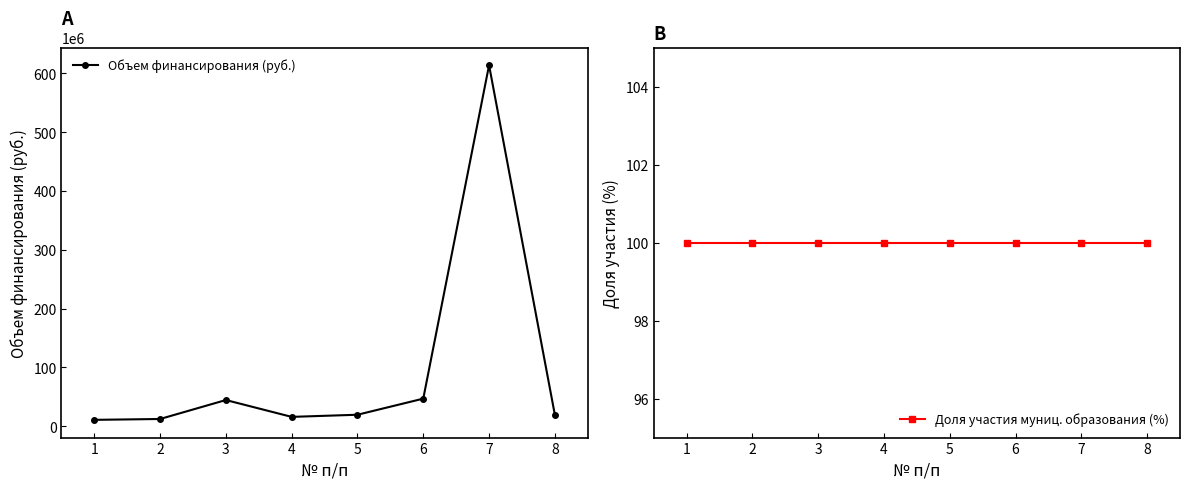

Does the chart display data point markers on the line(s)?

Yes